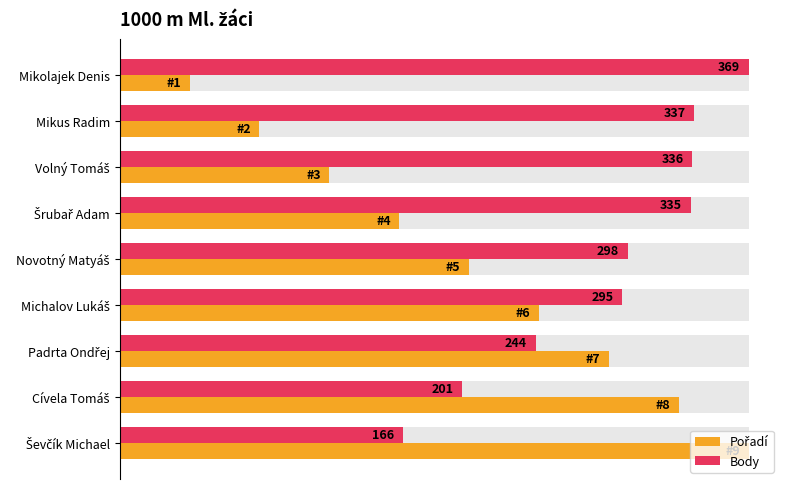

Rank the series by their maximum value, from lowest to highest.

Pořadí, Body